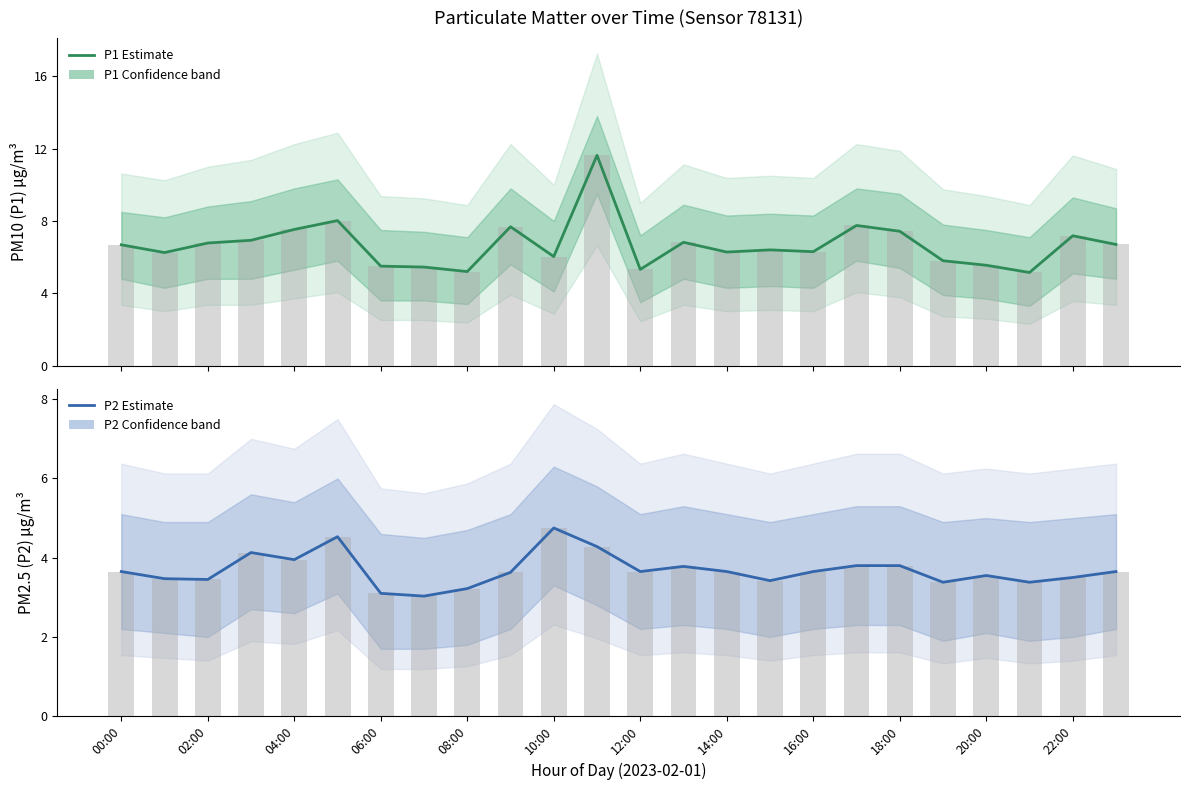

Which series has the widest spread of values?

P1 (PM10)